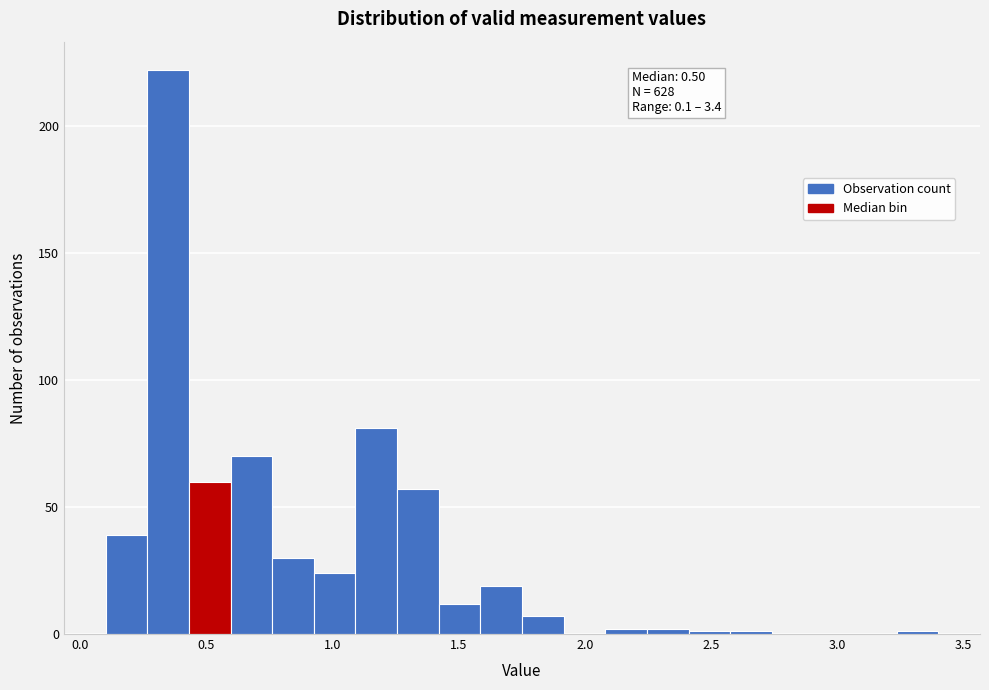

Read against the x-axis, roughly where is the centre of the tallest bar?

0.35